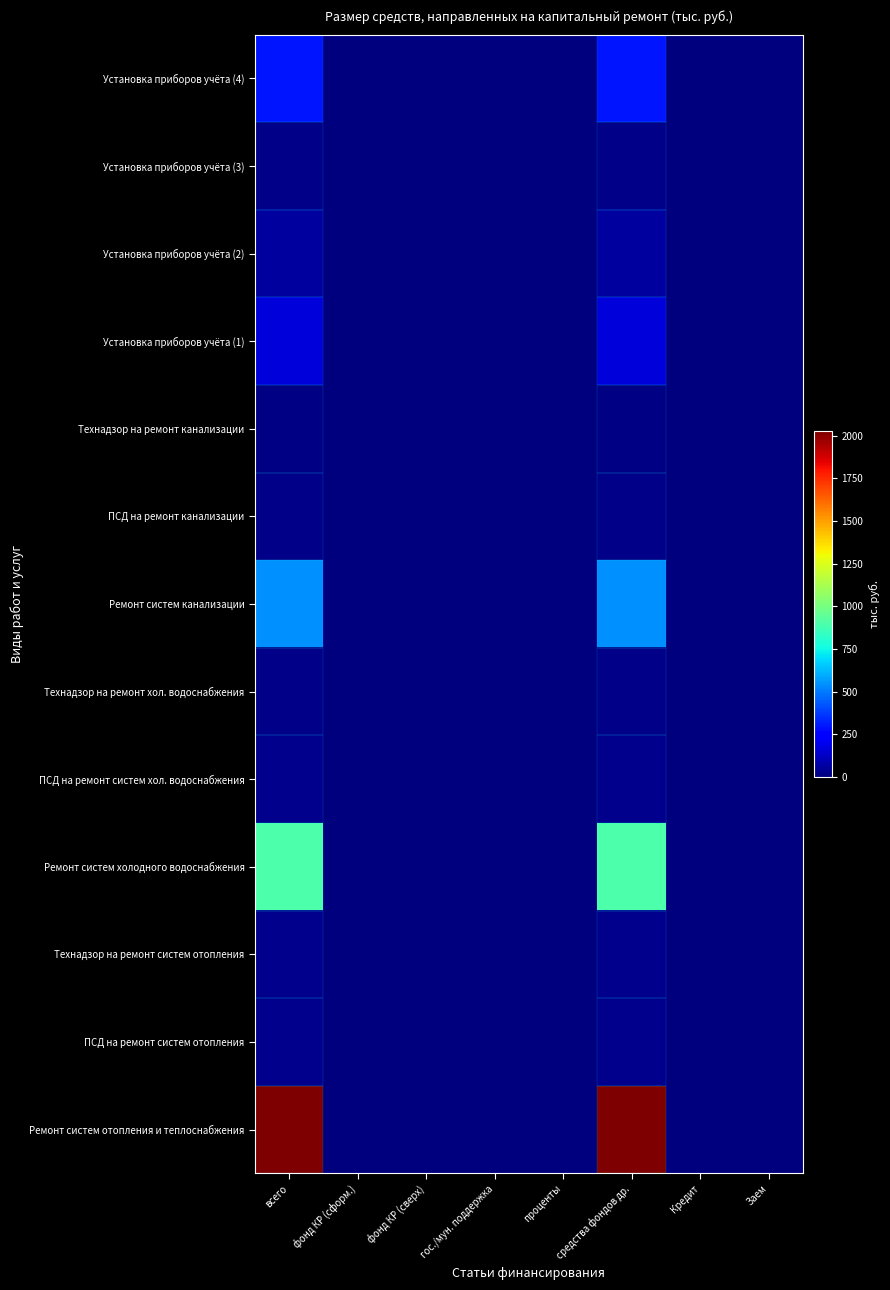

Reading right to left, extract all data points from this chart.

Ремонт систем отопления и теплоснабжения: Заем=0.0	Кредит=0.0	средства фондов др.=2027.7	проценты=0.0	гос./мун. поддержка=0.0	фонд КР (сверх)=0.0	фонд КР (сформ.)=0.0	всего=2027.7
ПСД на ремонт систем отопления: Заем=0.0	Кредит=0.0	средства фондов др.=24.7	проценты=0.0	гос./мун. поддержка=0.0	фонд КР (сверх)=0.0	фонд КР (сформ.)=0.0	всего=24.7
Технадзор на ремонт систем отопления: Заем=0.0	Кредит=0.0	средства фондов др.=28.4	проценты=0.0	гос./мун. поддержка=0.0	фонд КР (сверх)=0.0	фонд КР (сформ.)=0.0	всего=28.4
Ремонт систем холодного водоснабжения: Заем=0.0	Кредит=0.0	средства фондов др.=895.1	проценты=0.0	гос./мун. поддержка=0.0	фонд КР (сверх)=0.0	фонд КР (сформ.)=0.0	всего=895.1
ПСД на ремонт систем хол. водоснабжения: Заем=0.0	Кредит=0.0	средства фондов др.=25.5	проценты=0.0	гос./мун. поддержка=0.0	фонд КР (сверх)=0.0	фонд КР (сформ.)=0.0	всего=25.5
Технадзор на ремонт хол. водоснабжения: Заем=0.0	Кредит=0.0	средства фондов др.=18.8	проценты=0.0	гос./мун. поддержка=0.0	фонд КР (сверх)=0.0	фонд КР (сформ.)=0.0	всего=18.8
Ремонт систем канализации: Заем=0.0	Кредит=0.0	средства фондов др.=539.2	проценты=0.0	гос./мун. поддержка=0.0	фонд КР (сверх)=0.0	фонд КР (сформ.)=0.0	всего=539.2
ПСД на ремонт канализации: Заем=0.0	Кредит=0.0	средства фондов др.=16.2	проценты=0.0	гос./мун. поддержка=0.0	фонд КР (сверх)=0.0	фонд КР (сформ.)=0.0	всего=16.2
Технадзор на ремонт канализации: Заем=0.0	Кредит=0.0	средства фондов др.=11.3	проценты=0.0	гос./мун. поддержка=0.0	фонд КР (сверх)=0.0	фонд КР (сформ.)=0.0	всего=11.3
Установка приборов учёта (1): Заем=0.0	Кредит=0.0	средства фондов др.=164.7	проценты=0.0	гос./мун. поддержка=0.0	фонд КР (сверх)=0.0	фонд КР (сформ.)=0.0	всего=164.7
Установка приборов учёта (2): Заем=0.0	Кредит=0.0	средства фондов др.=59.5	проценты=0.0	гос./мун. поддержка=0.0	фонд КР (сверх)=0.0	фонд КР (сформ.)=0.0	всего=59.5
Установка приборов учёта (3): Заем=0.0	Кредит=0.0	средства фондов др.=21.7	проценты=0.0	гос./мун. поддержка=0.0	фонд КР (сверх)=0.0	фонд КР (сформ.)=0.0	всего=21.7
Установка приборов учёта (4): Заем=0.0	Кредит=0.0	средства фондов др.=293.4	проценты=0.0	гос./мун. поддержка=0.0	фонд КР (сверх)=0.0	фонд КР (сформ.)=0.0	всего=293.4